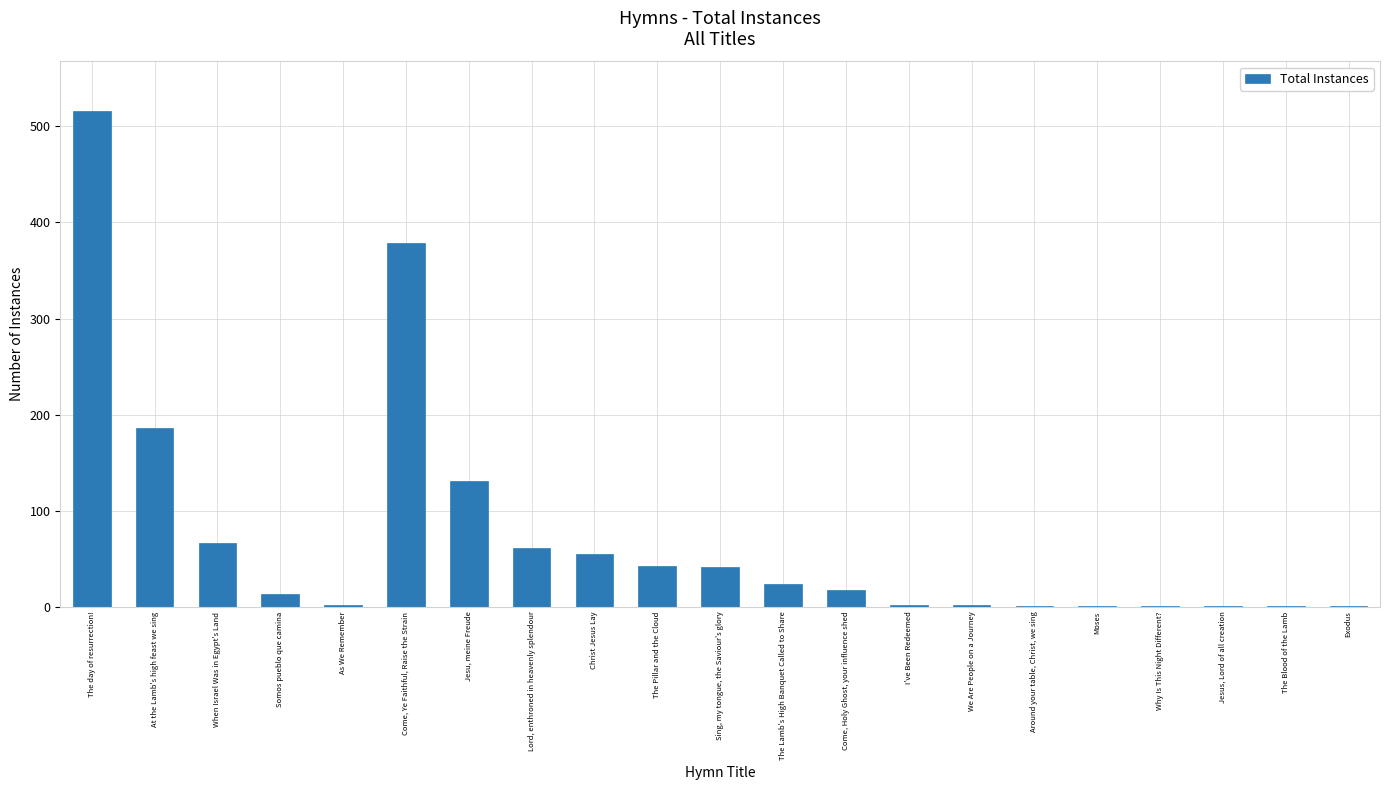

Between Jesus, Lord of all creation and Come, Holy Ghost, your influence shed, which is larger?

Come, Holy Ghost, your influence shed